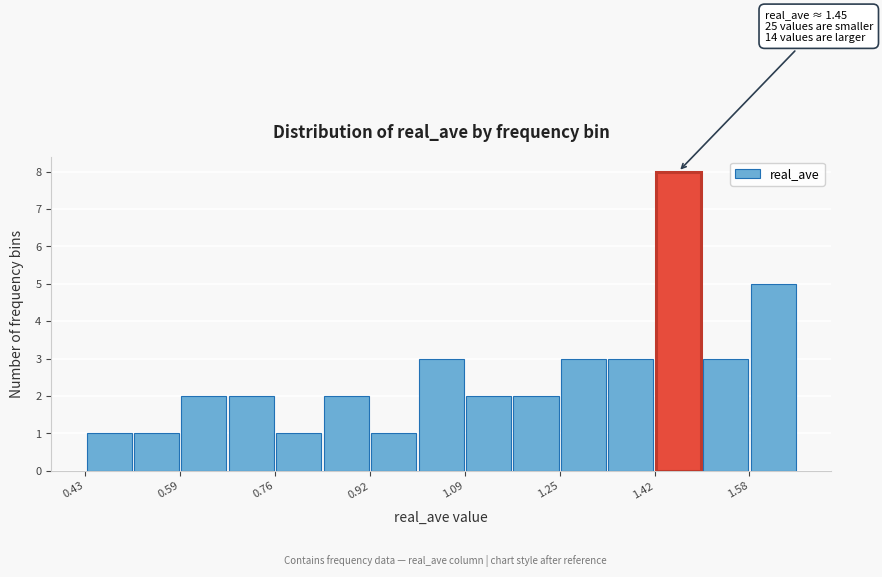

Over which range of the x-axis is the bar tallest?

1.42 to 1.50